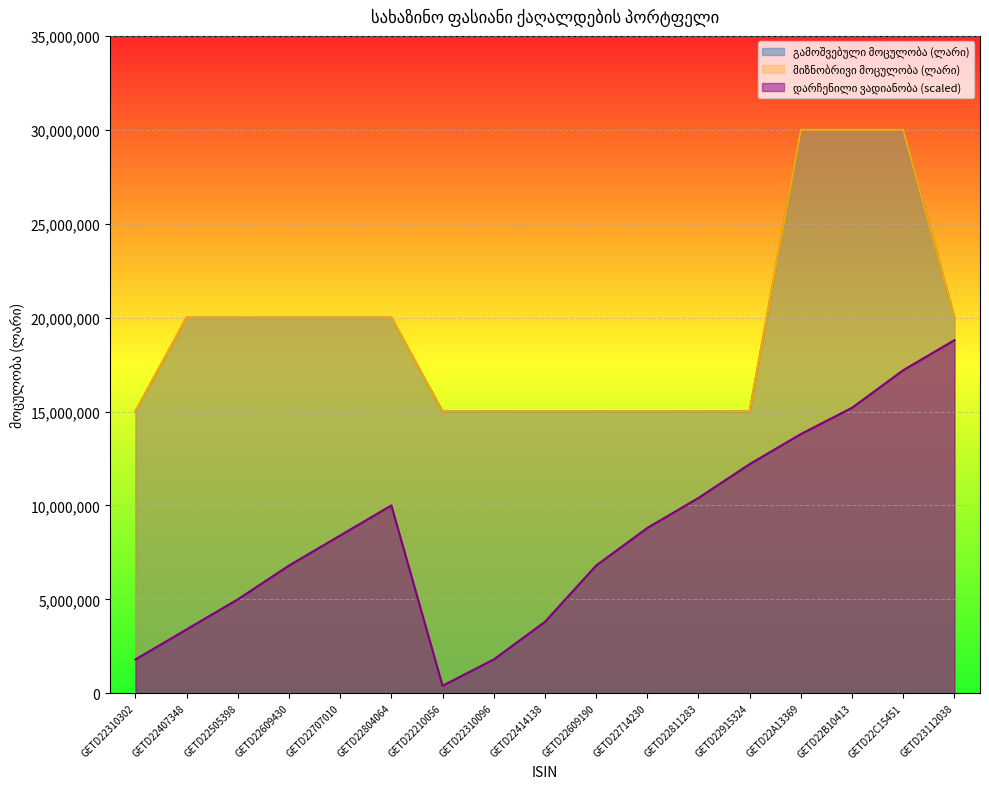

At how many categories does at least one series exceed 9671242?

17